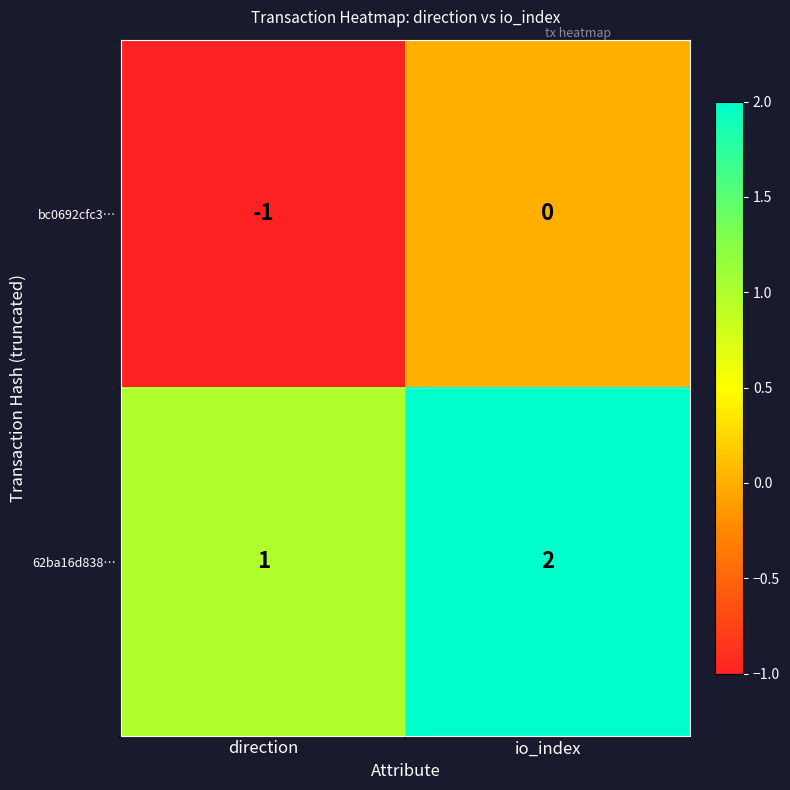

What is the sum of the 62ba16d838… values at direction and io_index?

3